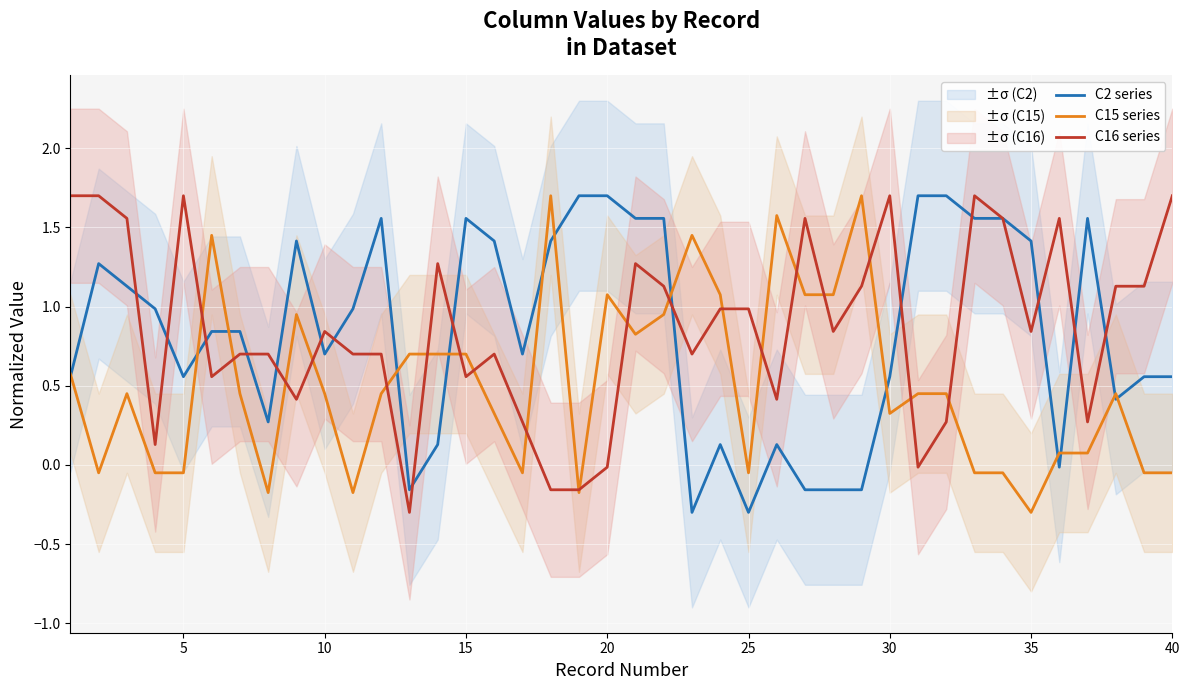

Reading right to left, list all the values displayed in this chart.

C2 series: 0.6	0.6	0.4	1.6	-0.0	1.4	1.6	1.6	1.7	1.7	0.6	-0.2	-0.2	-0.2	0.1	-0.3	0.1	-0.3	1.6	1.6	1.7	1.7	1.4	0.7	1.4	1.6	0.1	-0.2	1.6	1.0	0.7	1.4	0.3	0.8	0.8	0.6	1.0	1.1	1.3	0.6
C15 series: -0.1	-0.1	0.4	0.1	0.1	-0.3	-0.1	-0.1	0.4	0.4	0.3	1.7	1.1	1.1	1.6	-0.1	1.1	1.4	0.9	0.8	1.1	-0.2	1.7	-0.1	0.3	0.7	0.7	0.7	0.4	-0.2	0.4	0.9	-0.2	0.4	1.4	-0.1	-0.1	0.4	-0.1	0.6
C16 series: 1.7	1.1	1.1	0.3	1.6	0.8	1.6	1.7	0.3	-0.0	1.7	1.1	0.8	1.6	0.4	1.0	1.0	0.7	1.1	1.3	-0.0	-0.2	-0.2	0.3	0.7	0.6	1.3	-0.3	0.7	0.7	0.8	0.4	0.7	0.7	0.6	1.7	0.1	1.6	1.7	1.7